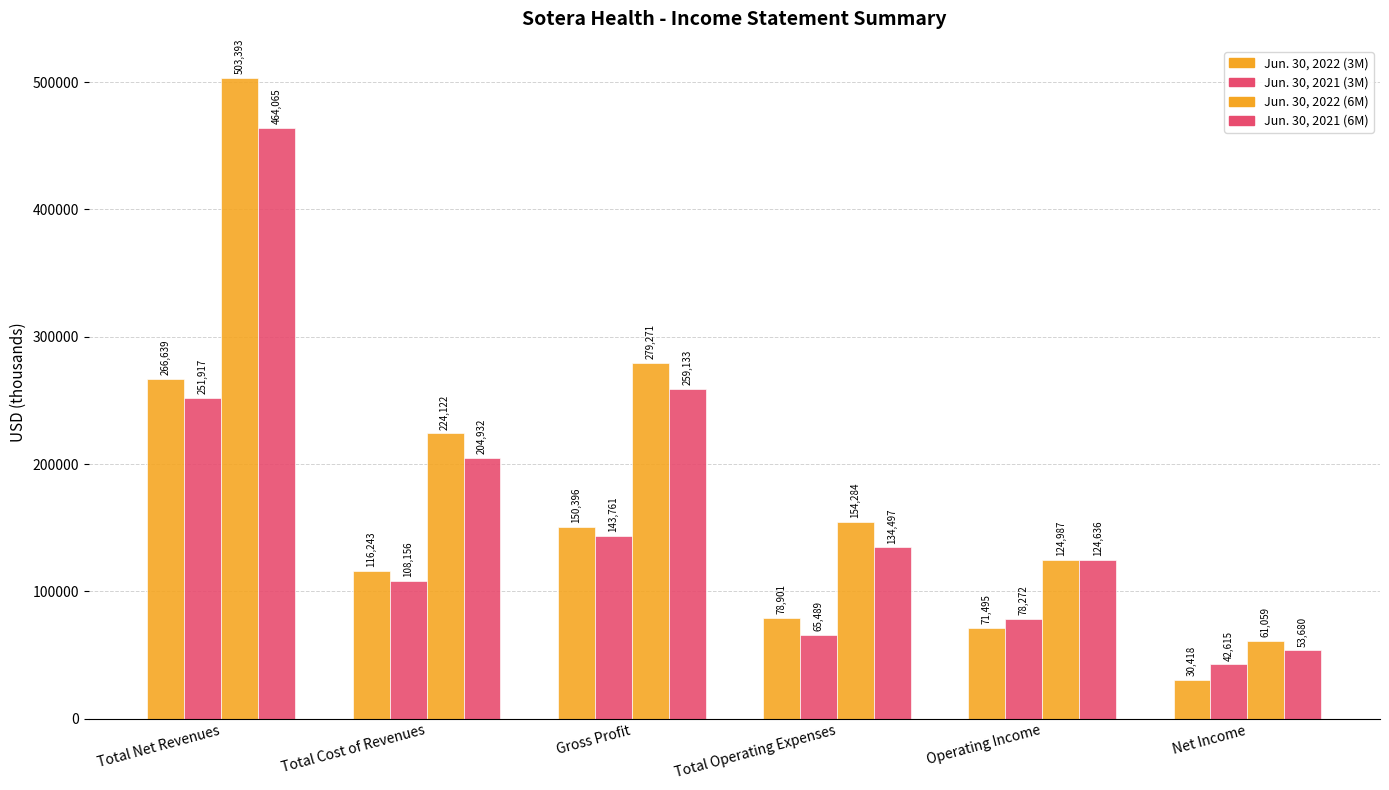

What is the smallest value displayed?

30418